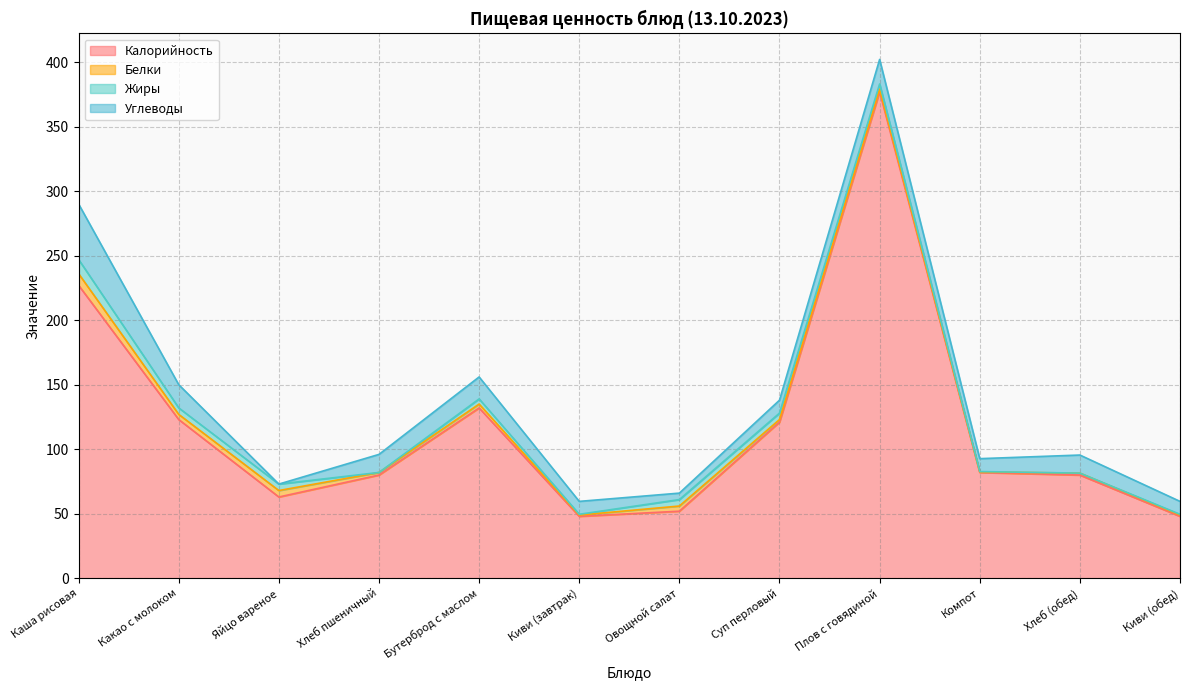

At which category does Углеводы reach its first local valley?

Яйцо вареное